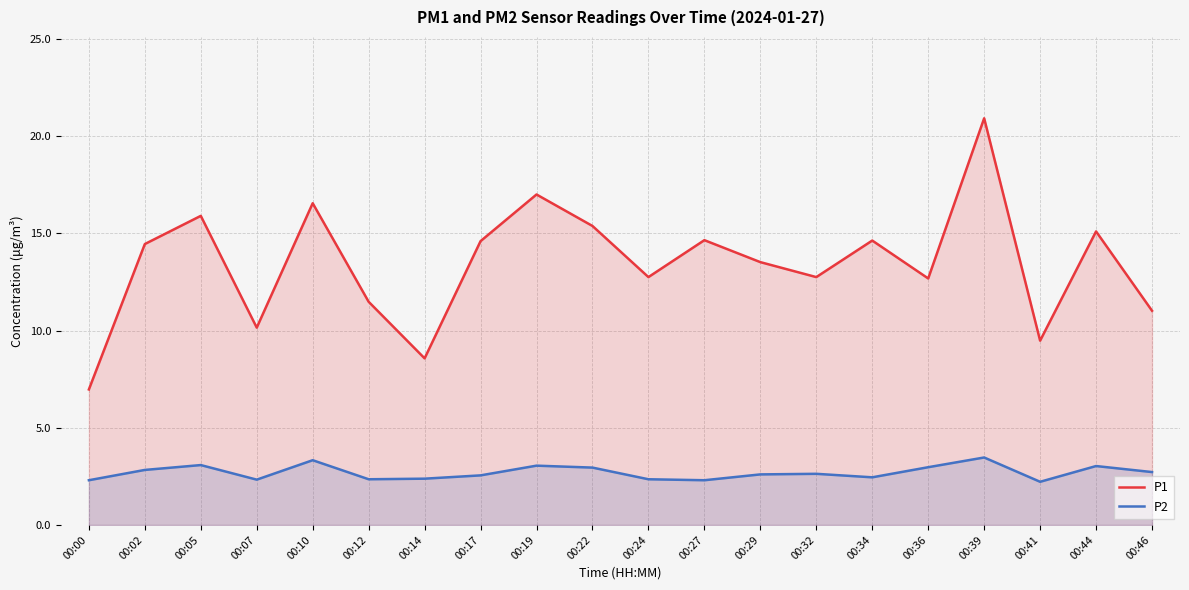

At which category is the sum across all series the highest?

00:39